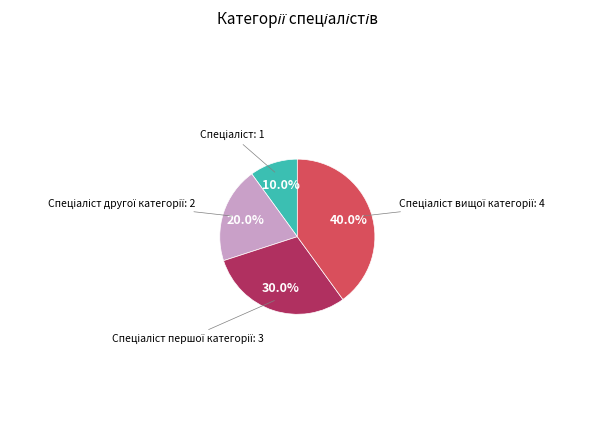

Is there any slice that represents more than half of the pie?

No